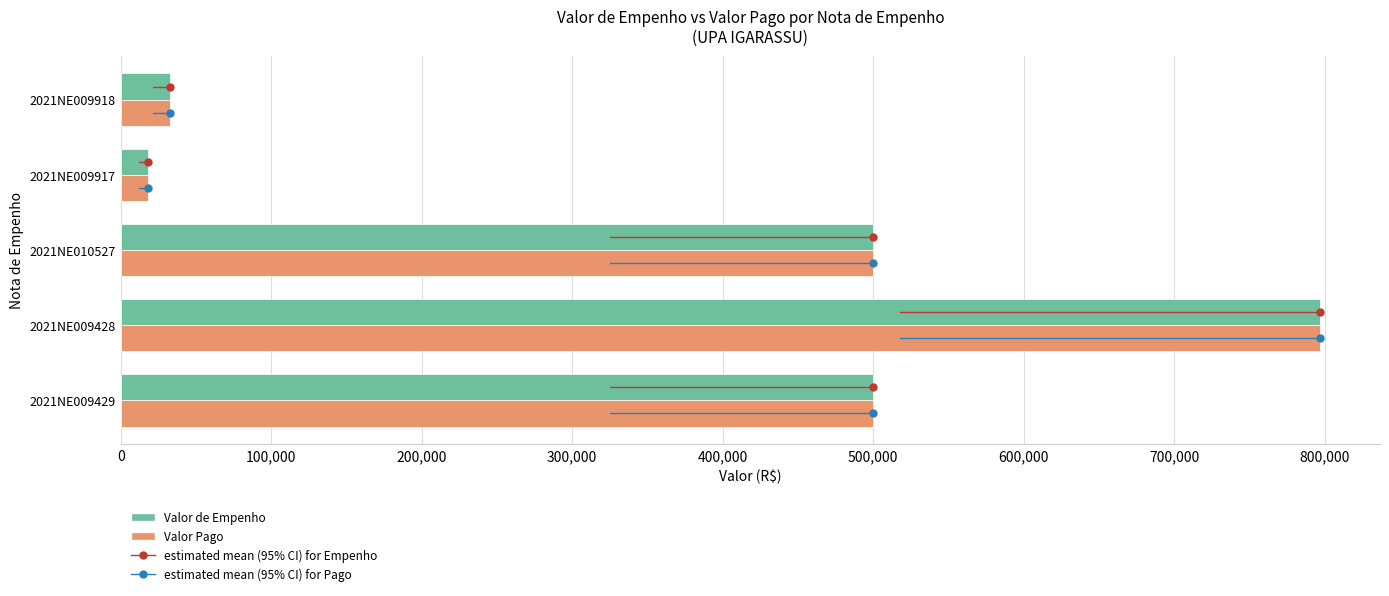

What is the difference between the maximum and second lowest values in the Valor Pago series?

764059.3